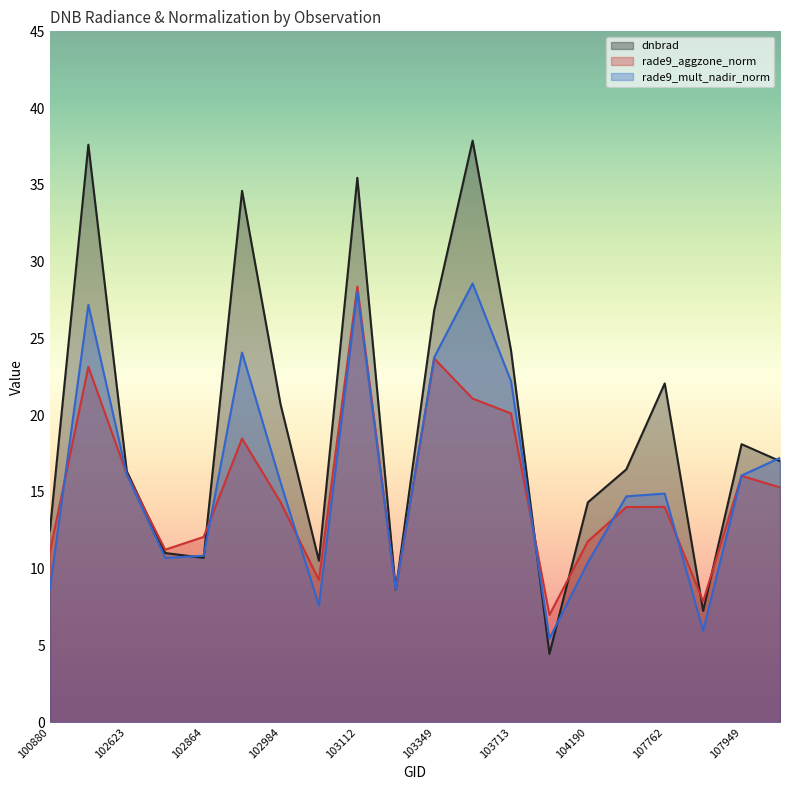

At which label does dnbrad first exceed 17?

101006